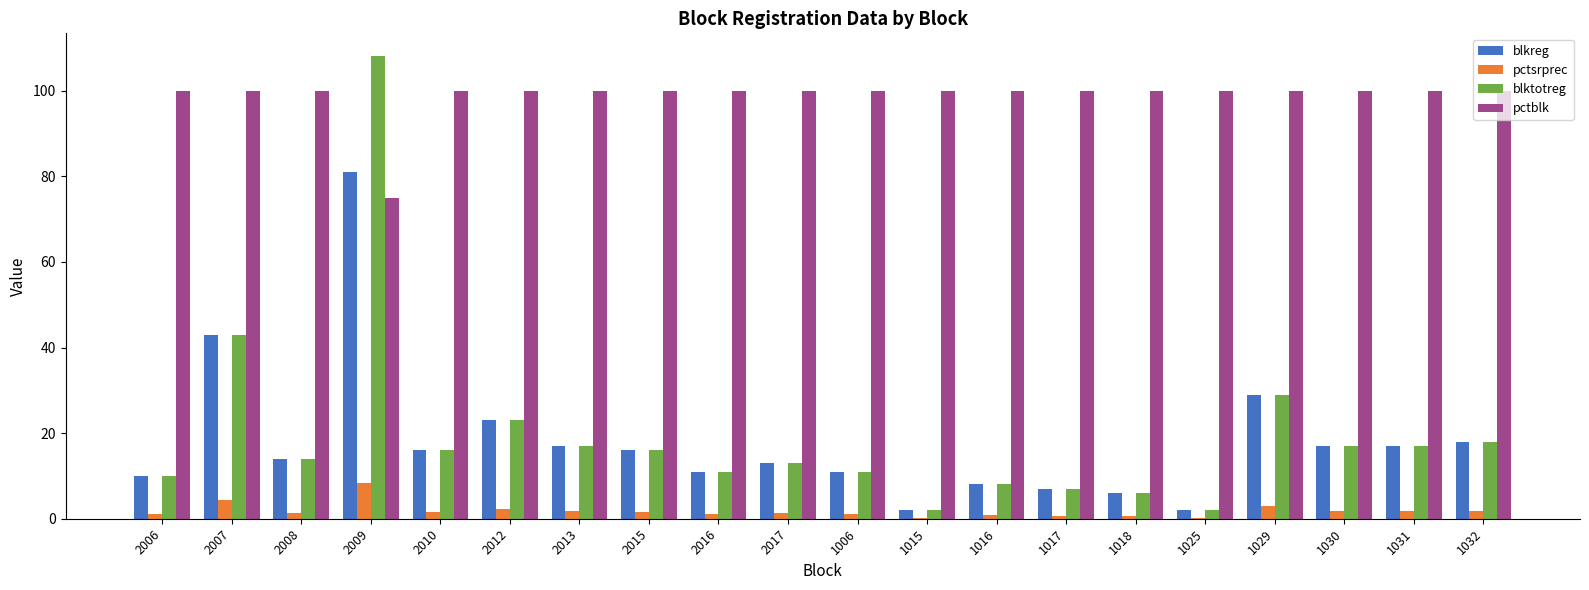

Which series has the largest total across all categories?

pctblk